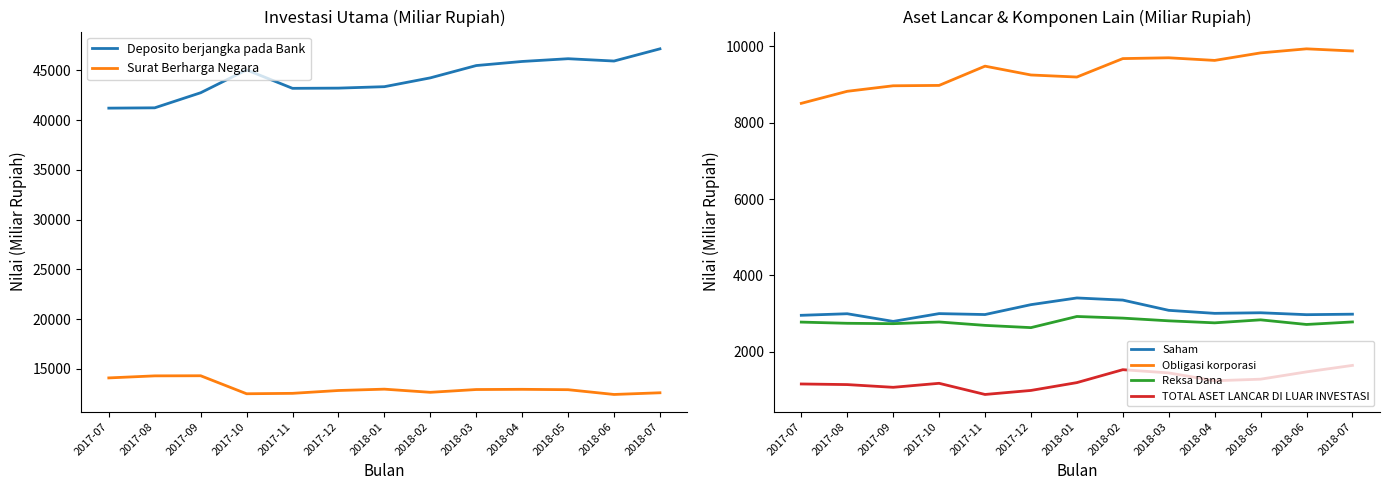

What is the difference between the highest and lowest values at 2018-06?

44452.0